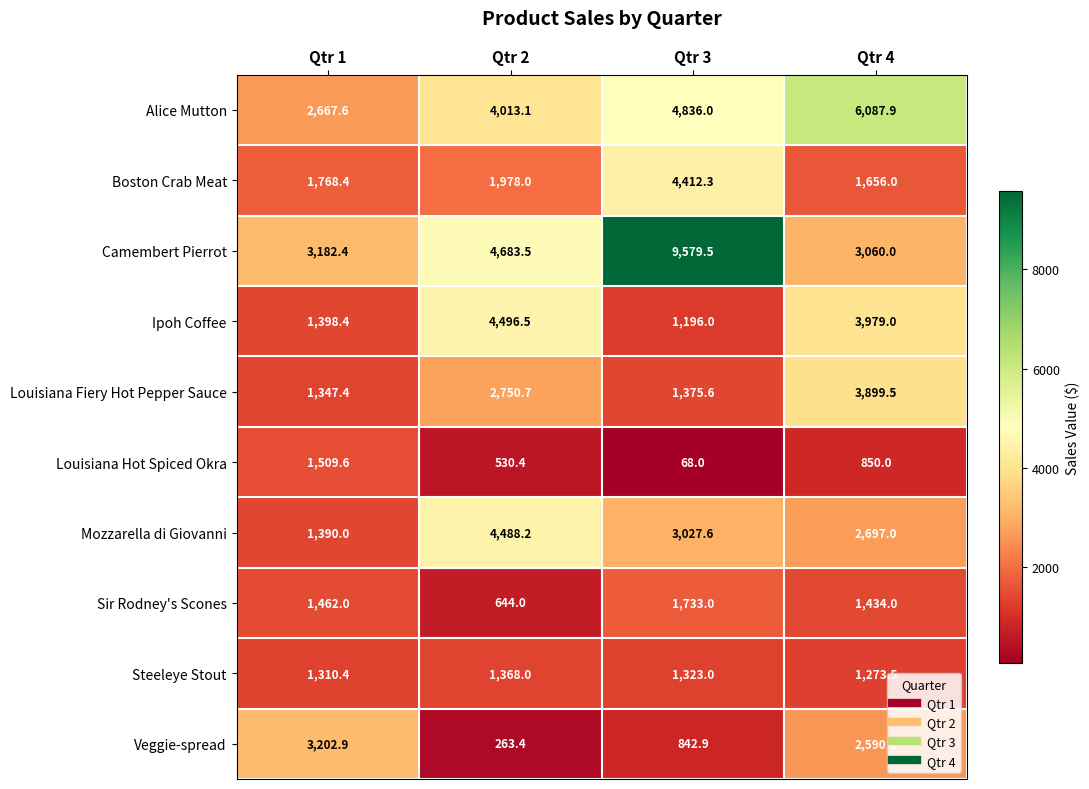

Which series has the largest total across all categories?

Camembert Pierrot